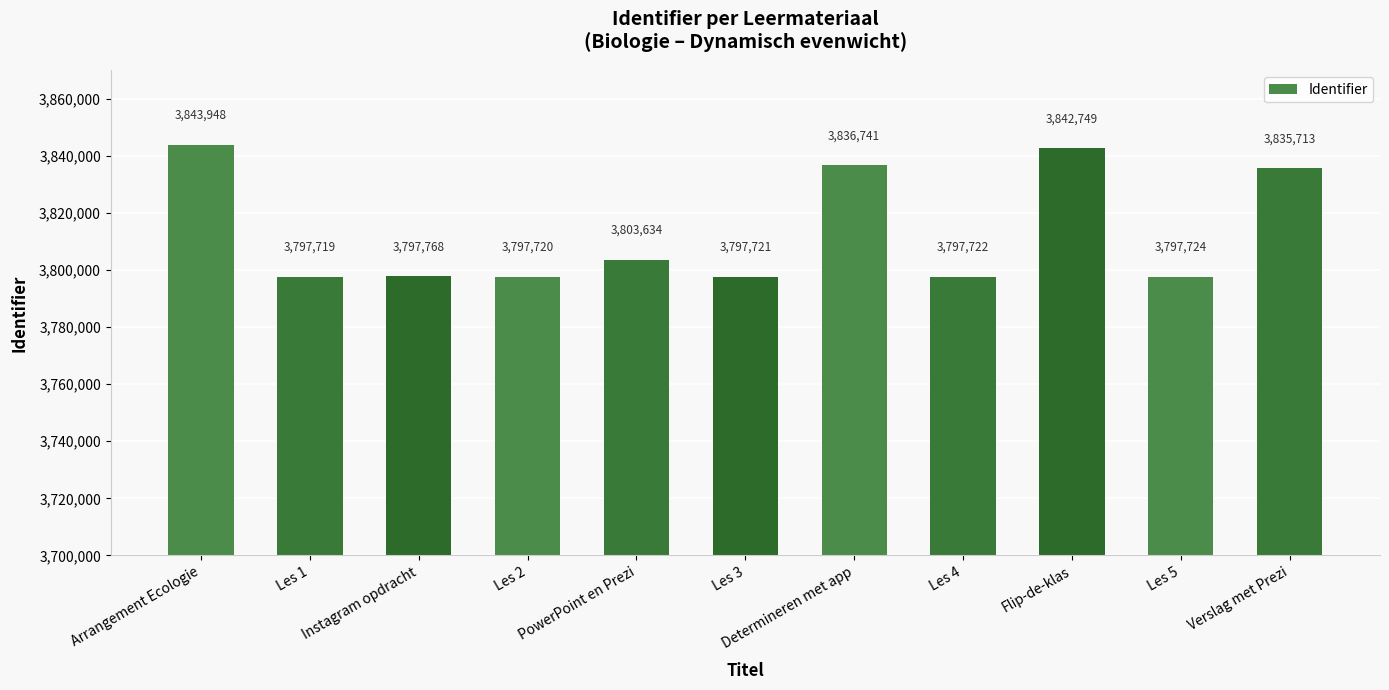

What is the sum of the values at Determineren met app and Arrangement Ecologie?

7680689